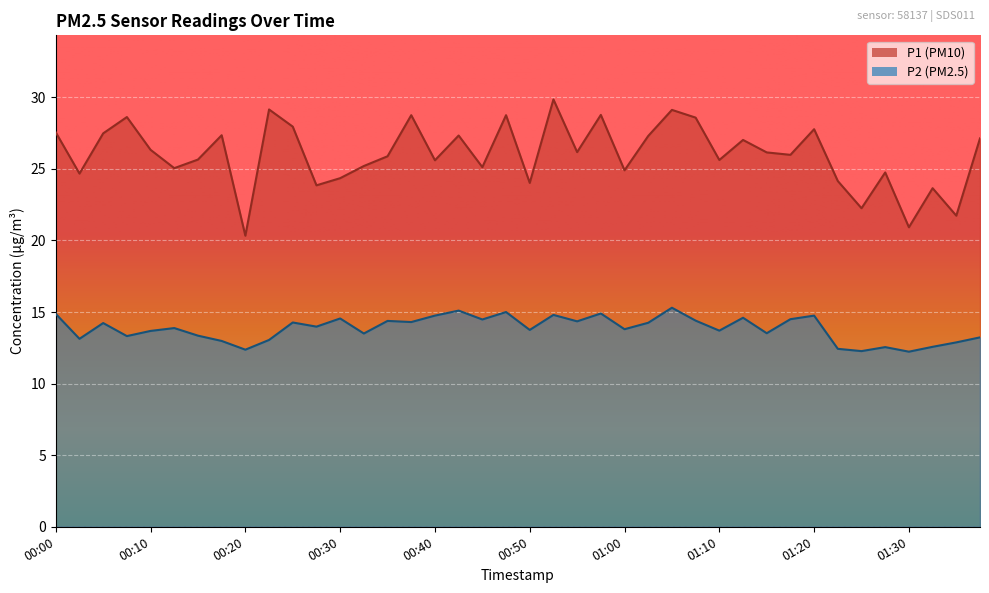

How many data points in P2 are less than 13?

8